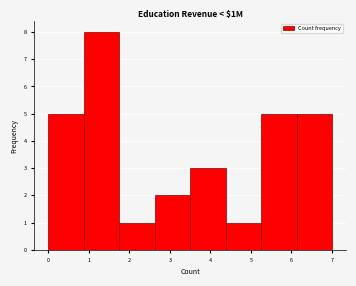

How tall is the bar that spans 0.9 to 1.8 on the x-axis? Neither the bar edges nor the heights are printed on the chart, so give them approximately, as read against the axes.

8